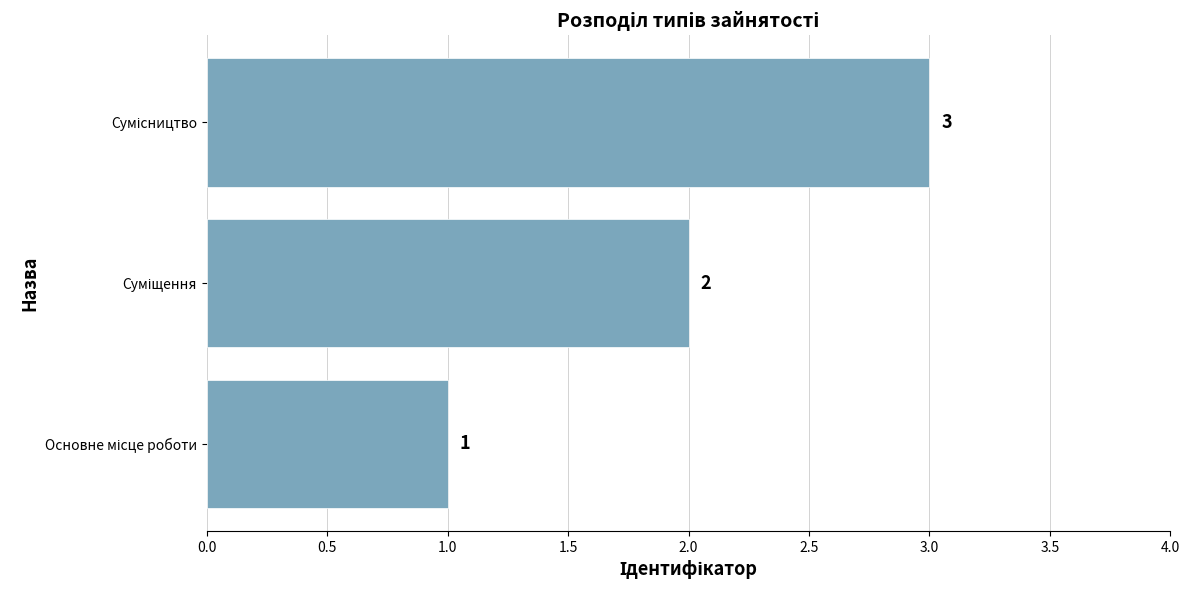

What is the greatest value displayed?

3